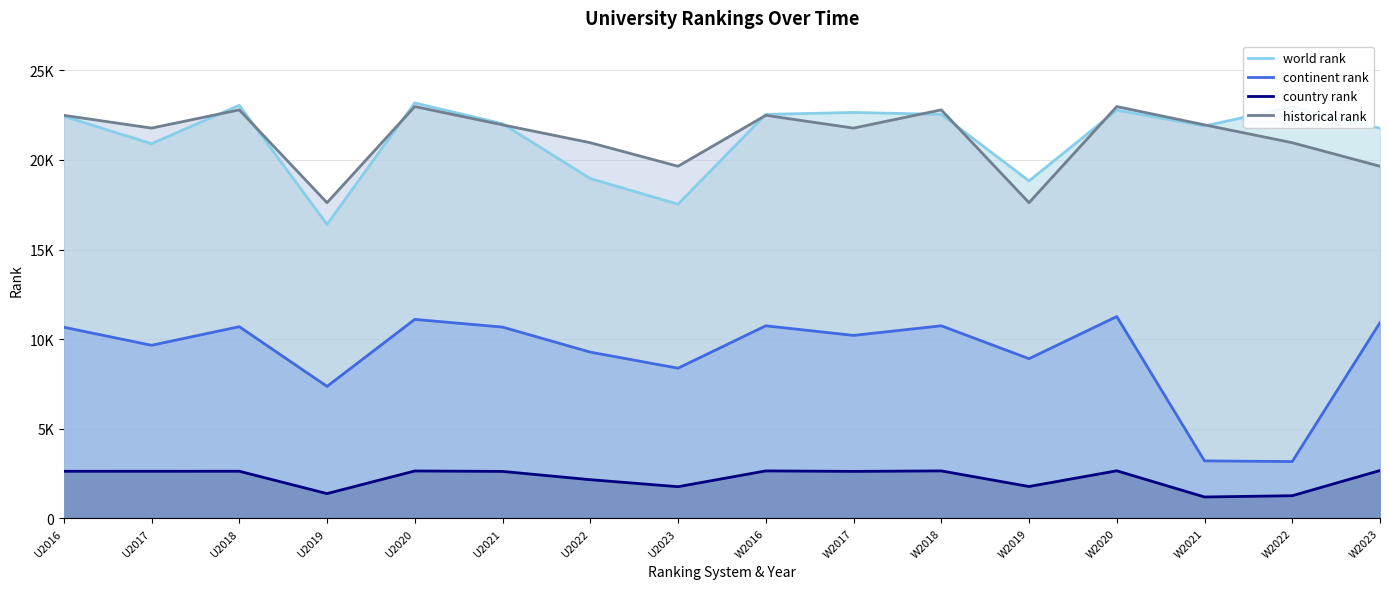

Is it true that historical rank equals 20964 at W2022?

True